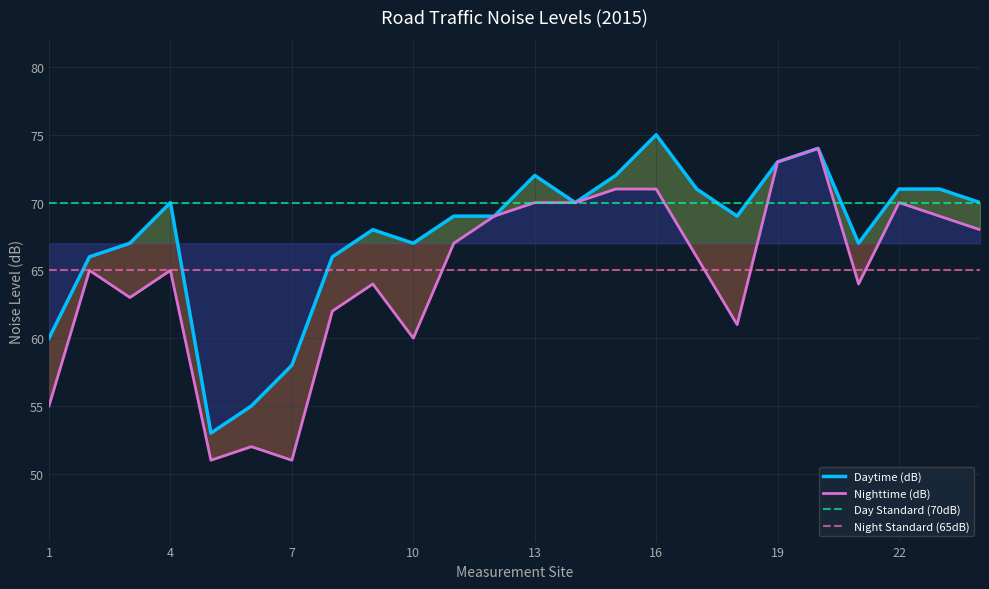

True or false: Night Standard (65dB) and Day Standard (70dB) intersect in this chart.

False